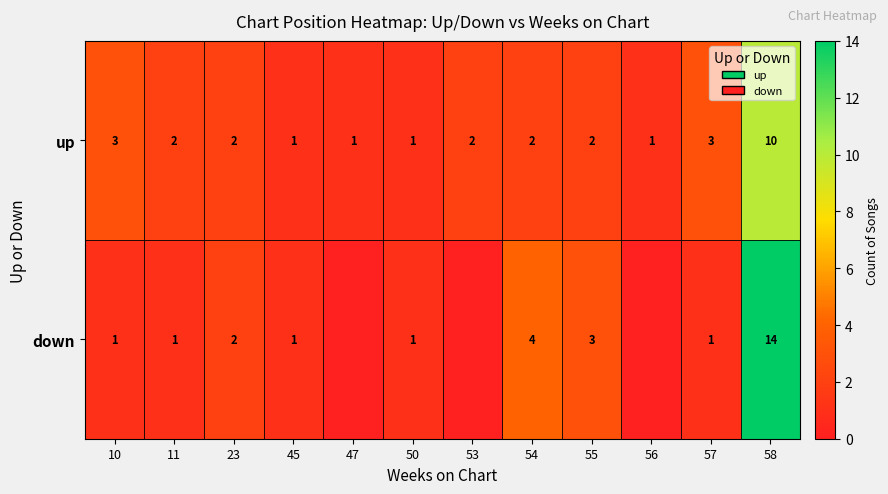

At 11, list the series in order from largest to smallest.

up, down